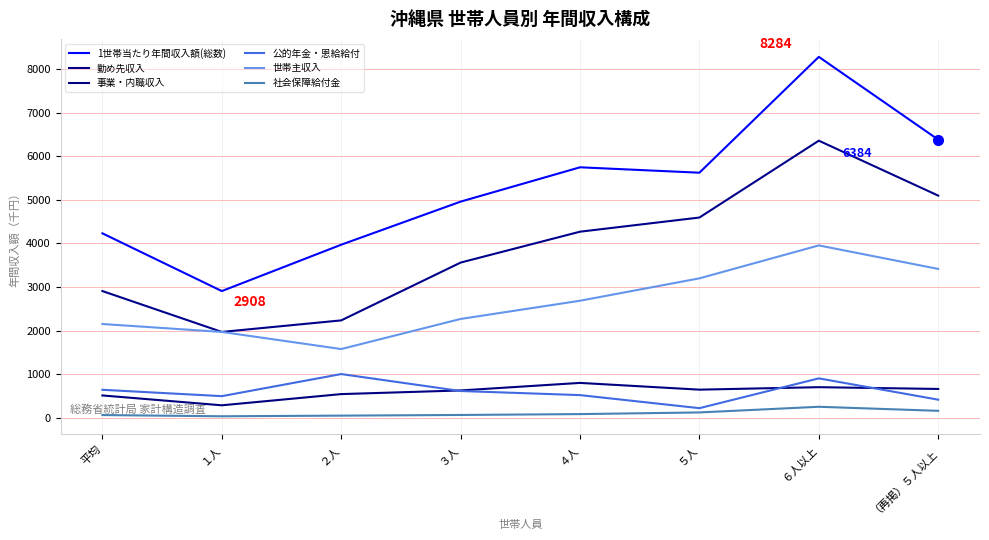

At which category is the sum across all series the highest?

６人以上